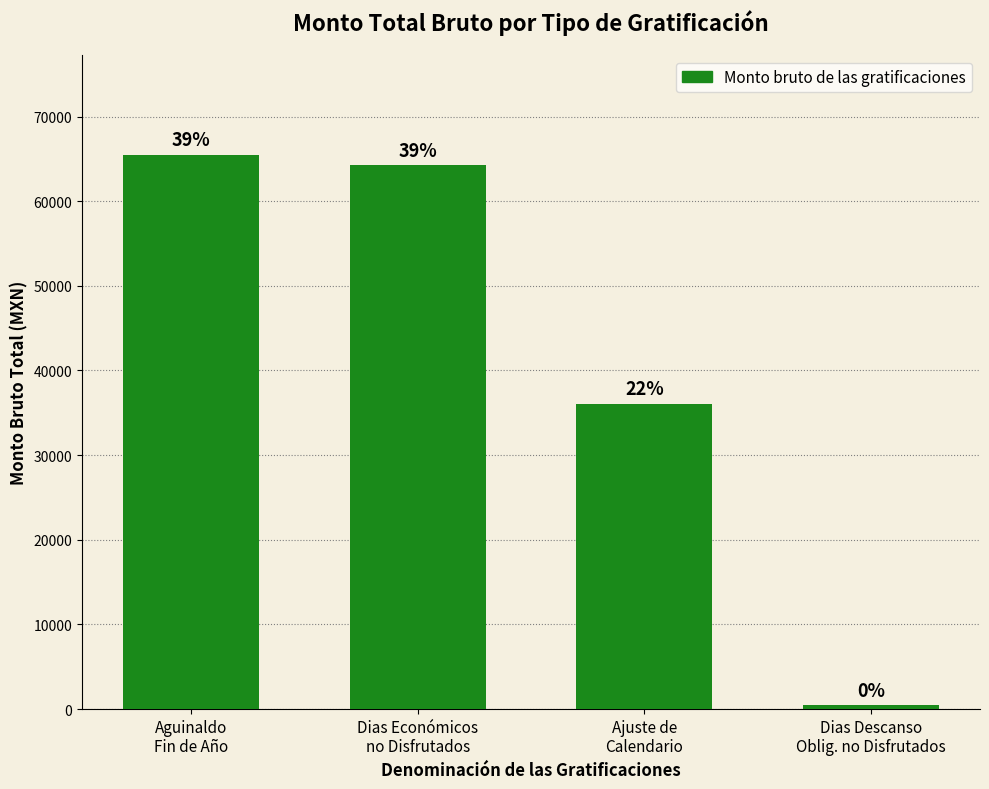

Are the bars horizontal?

No